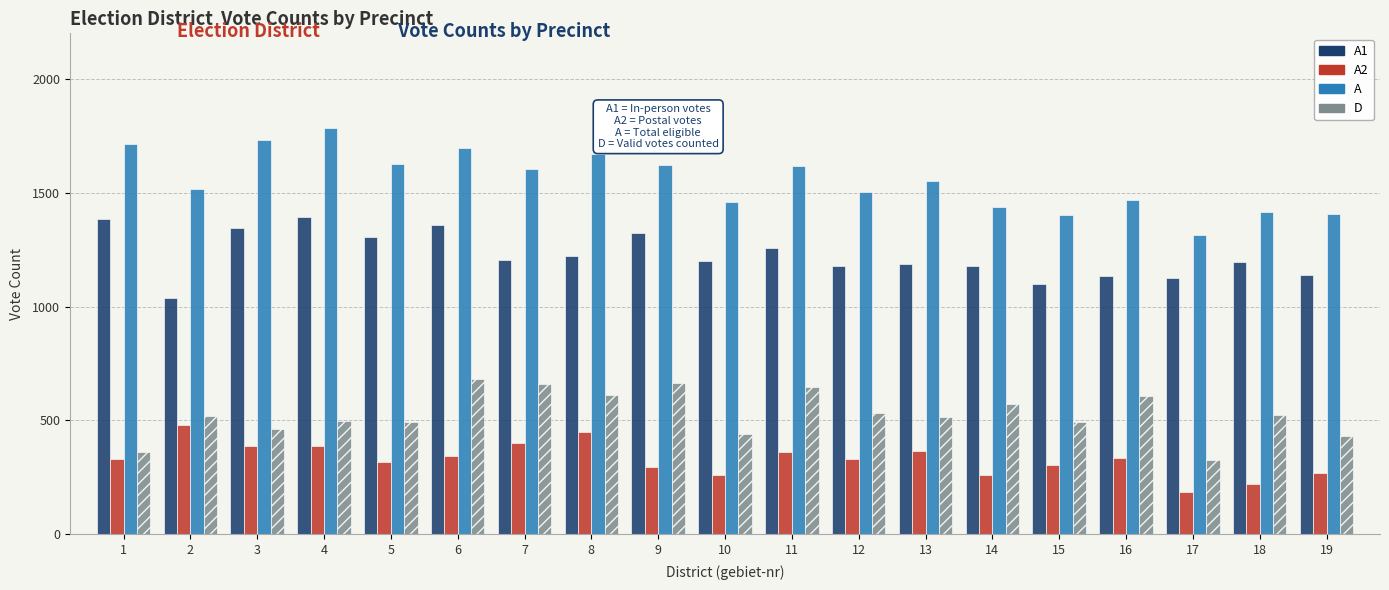

Rank the series by their maximum value, from highest to lowest.

A, A1, D, A2